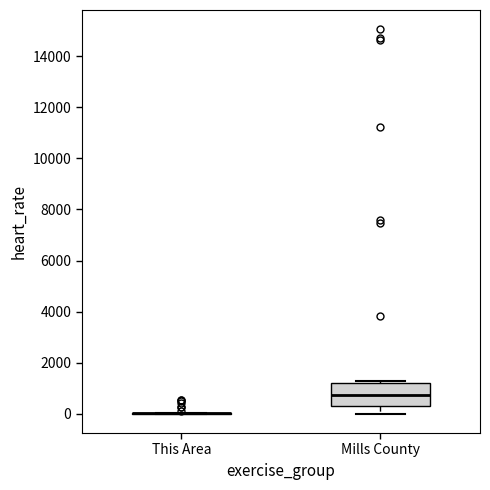

Reading left to right, transcribe this box plot: for each box, give where its median line is, the range the box spans, and where its two whiskers end, as read against the y-axis. The values are not printed on the chart, so give them approximately, as read against the axis.

This Area: box collapsed to a line at 0, whiskers 0 to 0
Mills County: median 800, box 200 to 1200, whiskers 0 to 1200 (just above the box's upper edge)